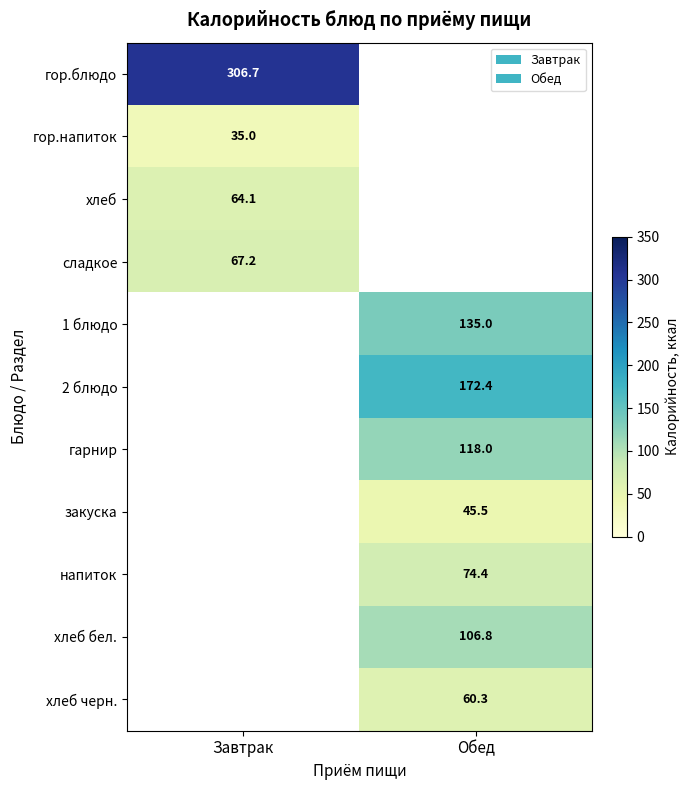

Is the value of гор.напиток at Завтрак greater than the value of закуска at Обед?

No